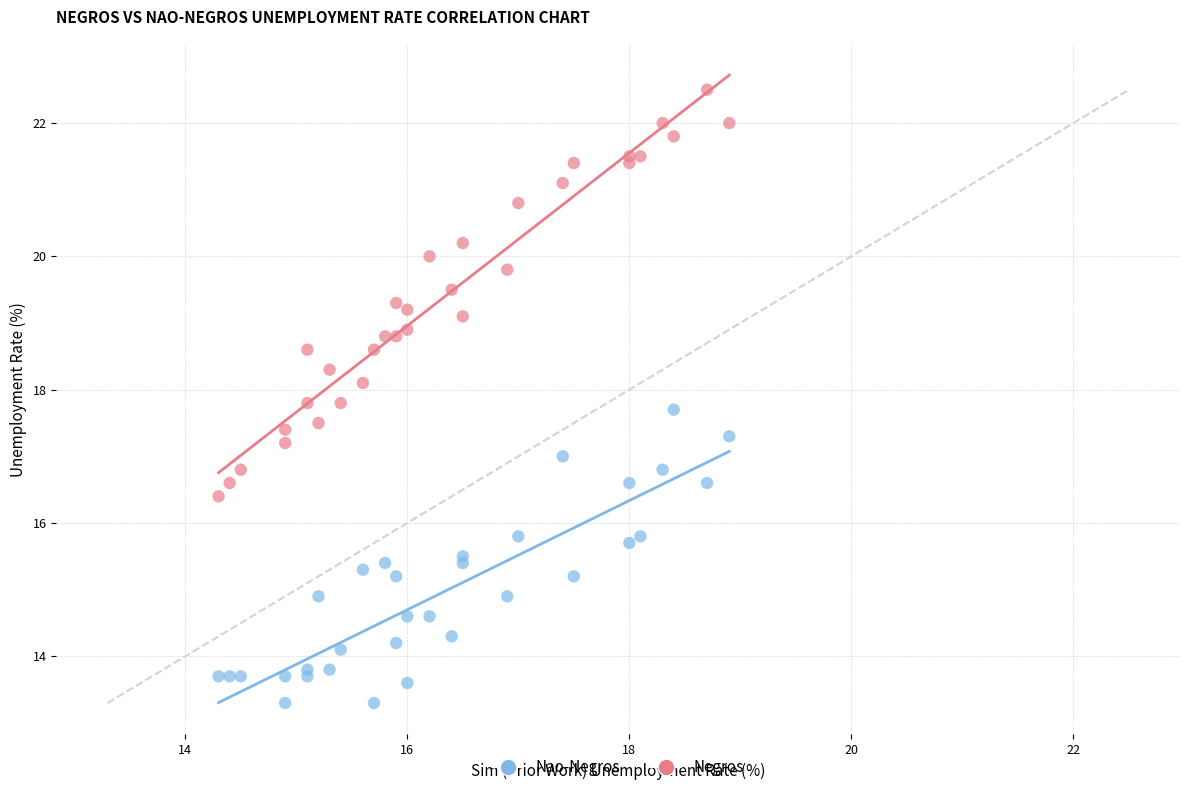

Which series has the widest spread of Y values?

Negros